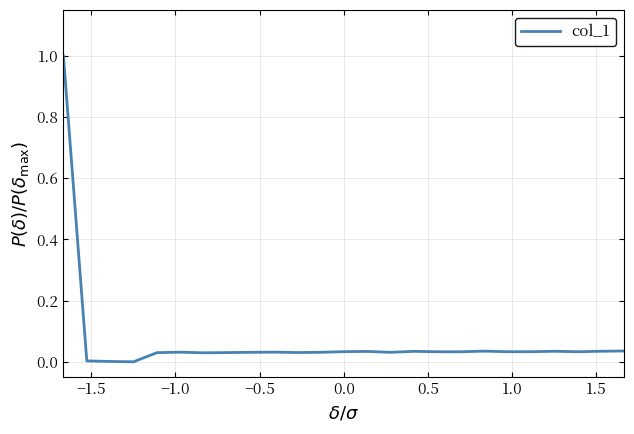

What is the difference between the maximum and minimum values?

1.0